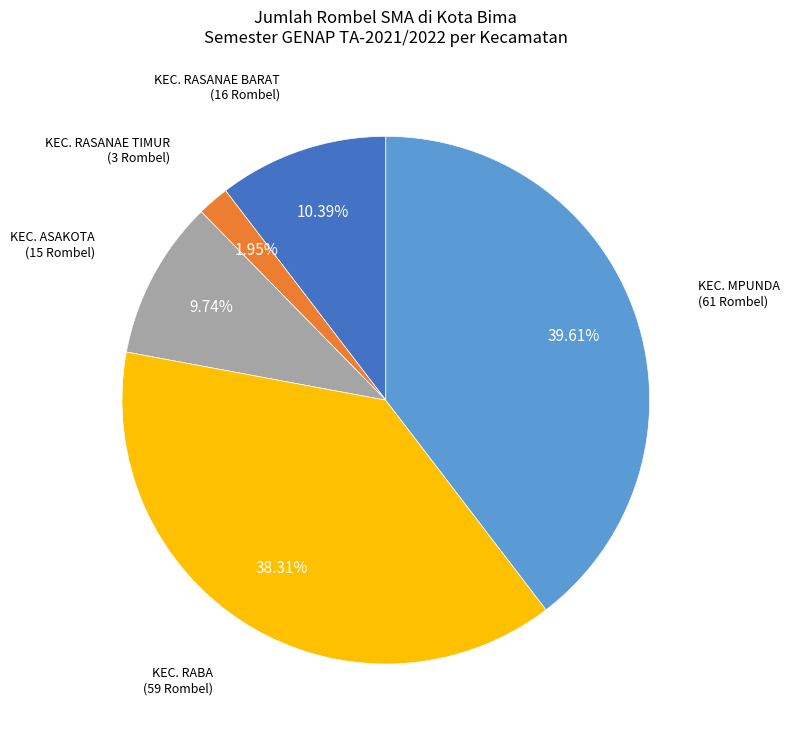

How many segments does this pie chart have?

5